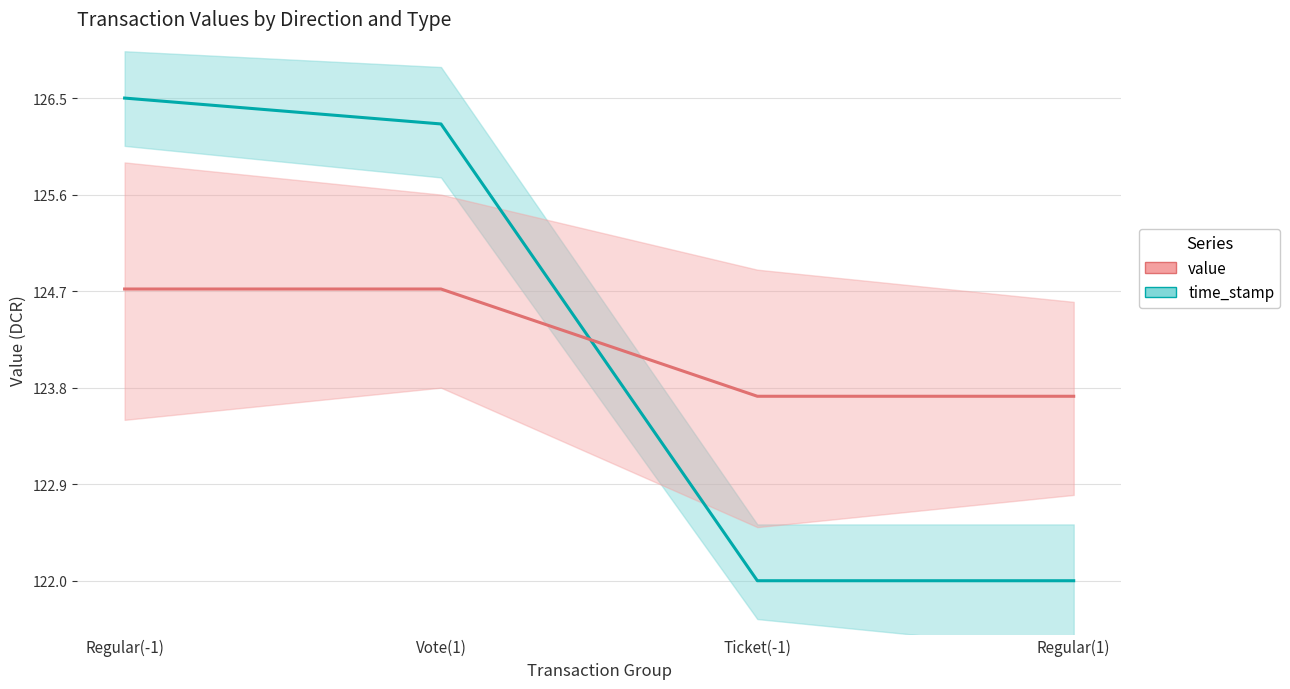

The value of value at Ticket(-1) is 123.7. True or false?

True